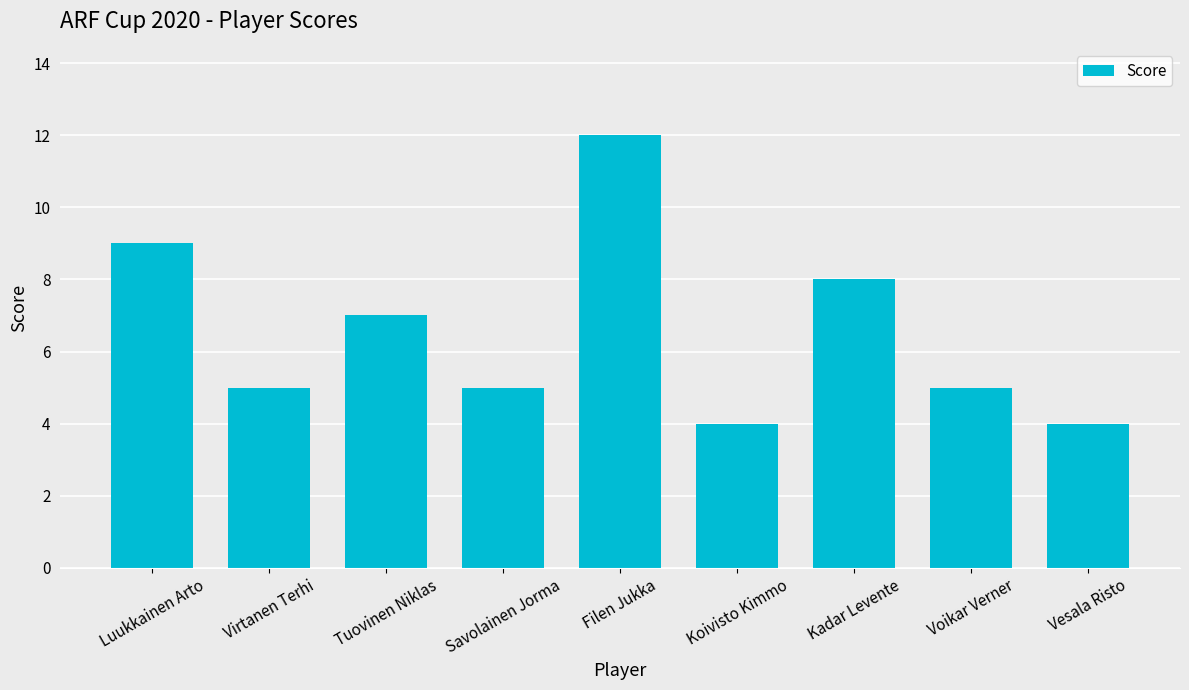

Is it true that the value at Kadar Levente is 8?

True